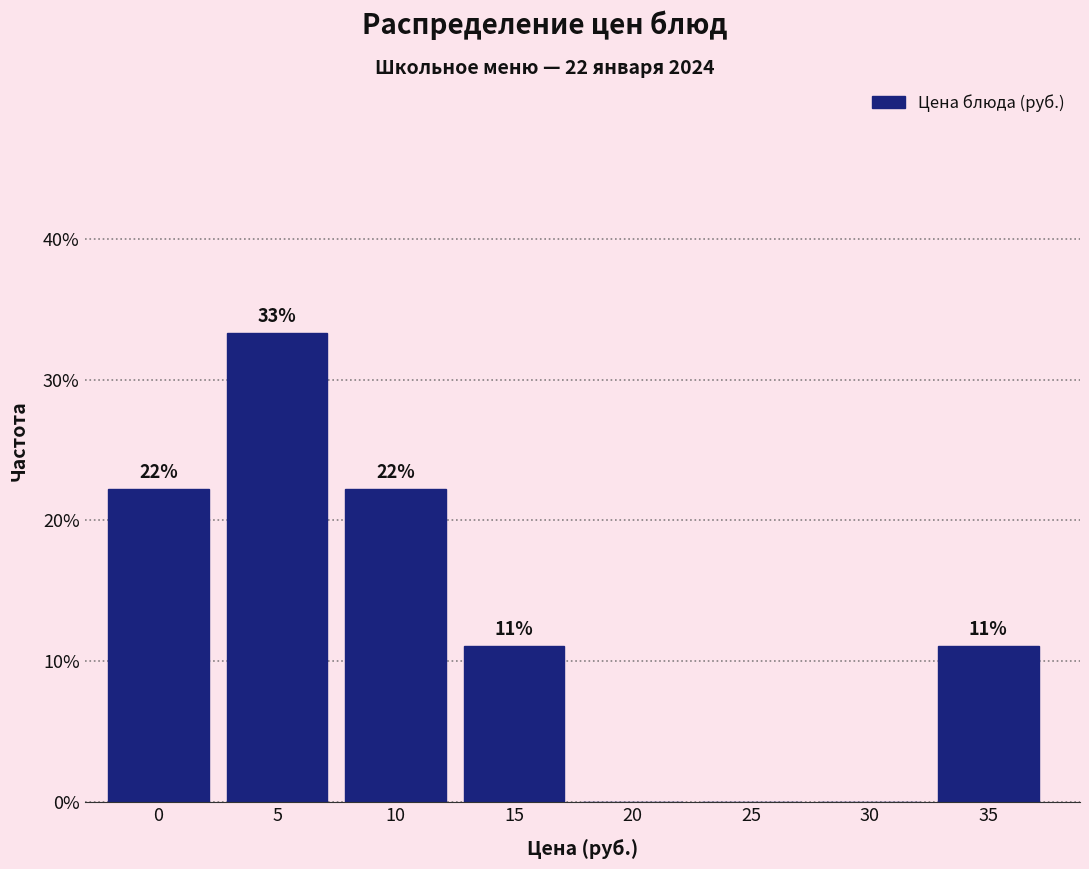

Are the bars horizontal?

No